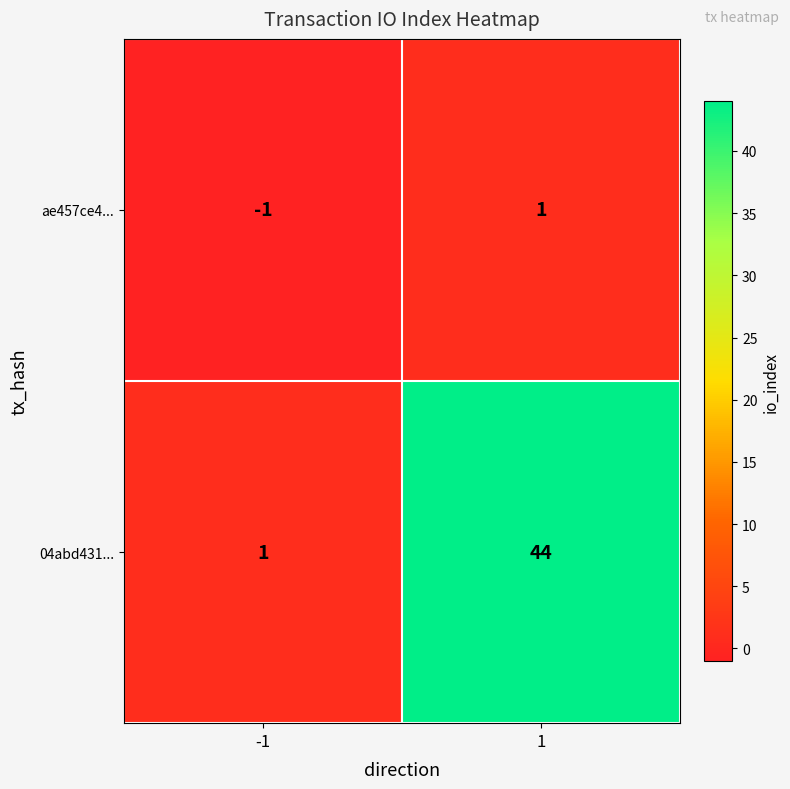

Which series has the largest total across all categories?

04abd431...